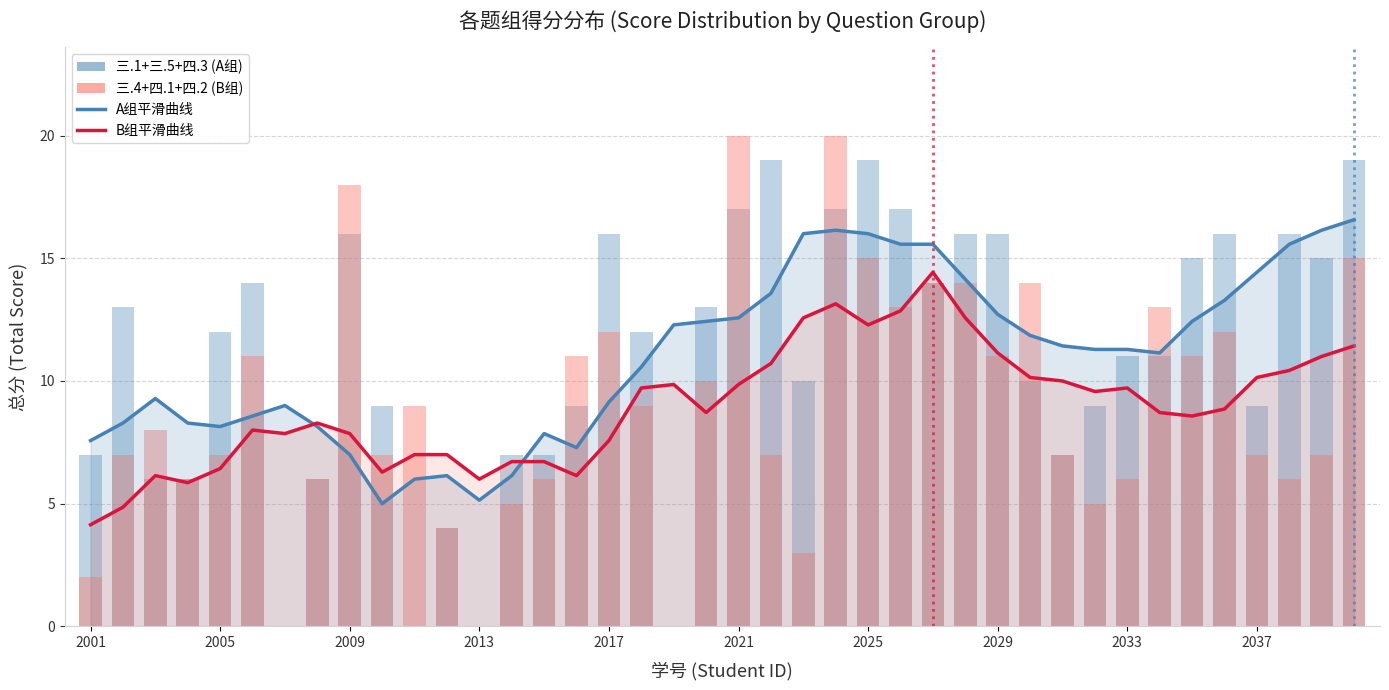

How many data points does each series have?

40